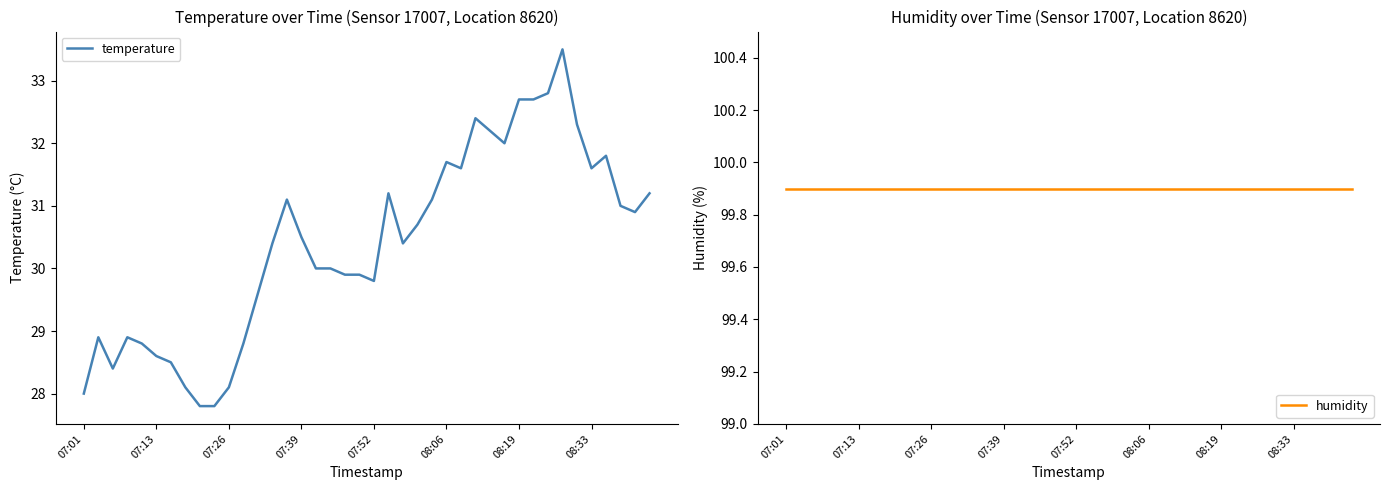

What is the greatest value displayed?

99.9